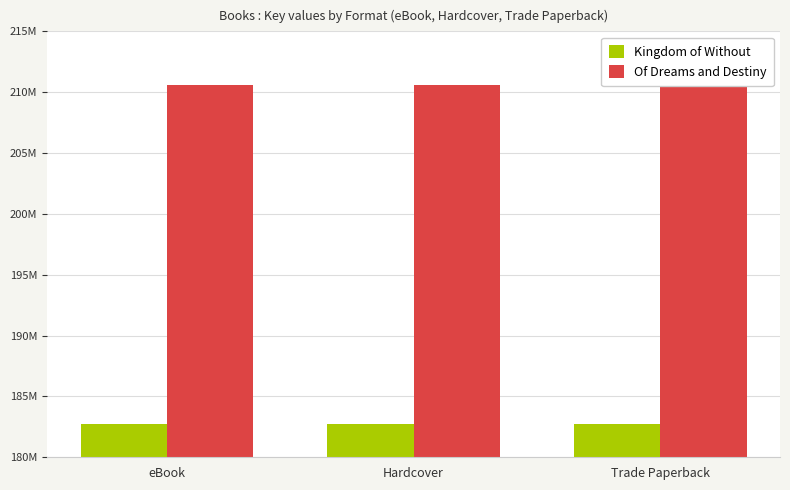

Are the bars grouped side by side (vs. stacked)?

Yes